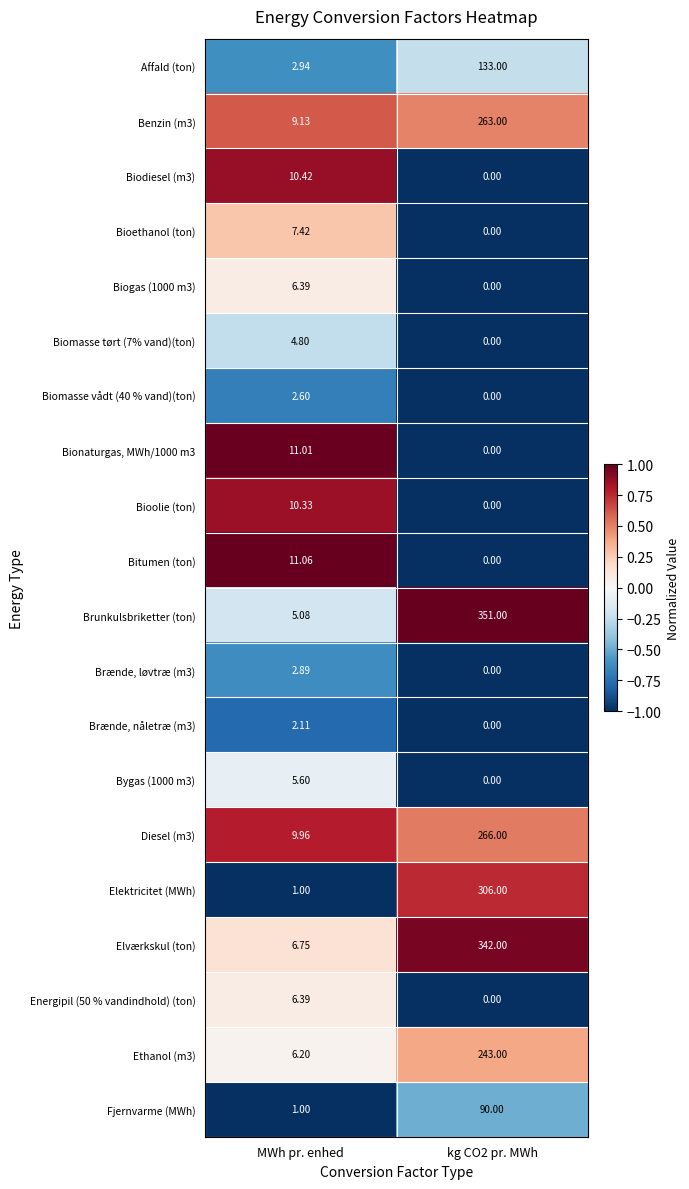

Count the number of categories in the chart.

2